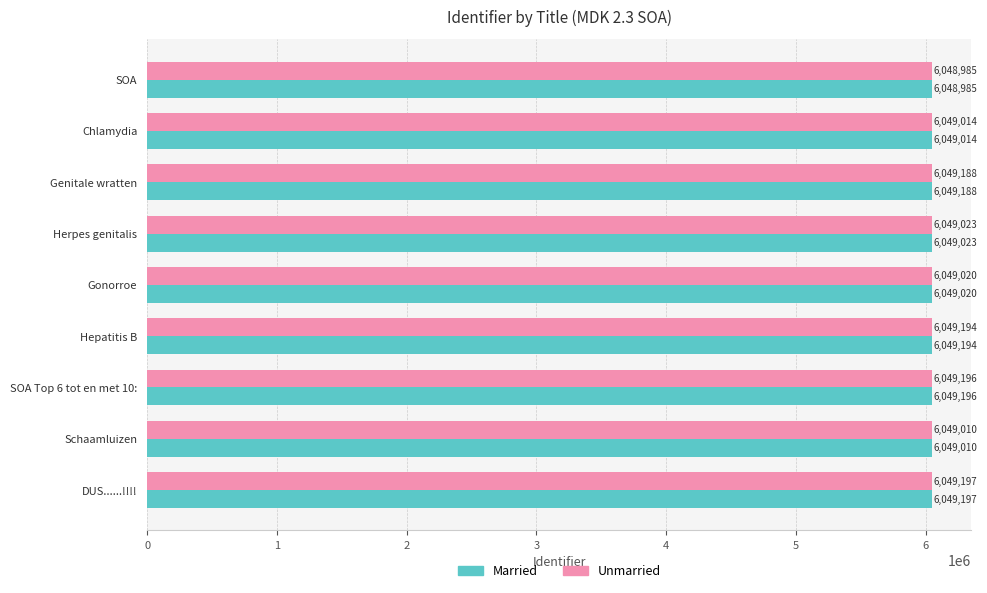

Is it true that Married equals 6049023 at Herpes genitalis?

True